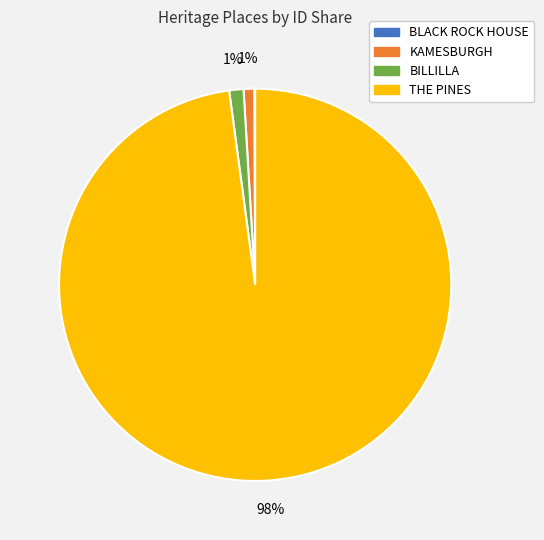

True or false: THE PINES accounts for 98% of the total.

True